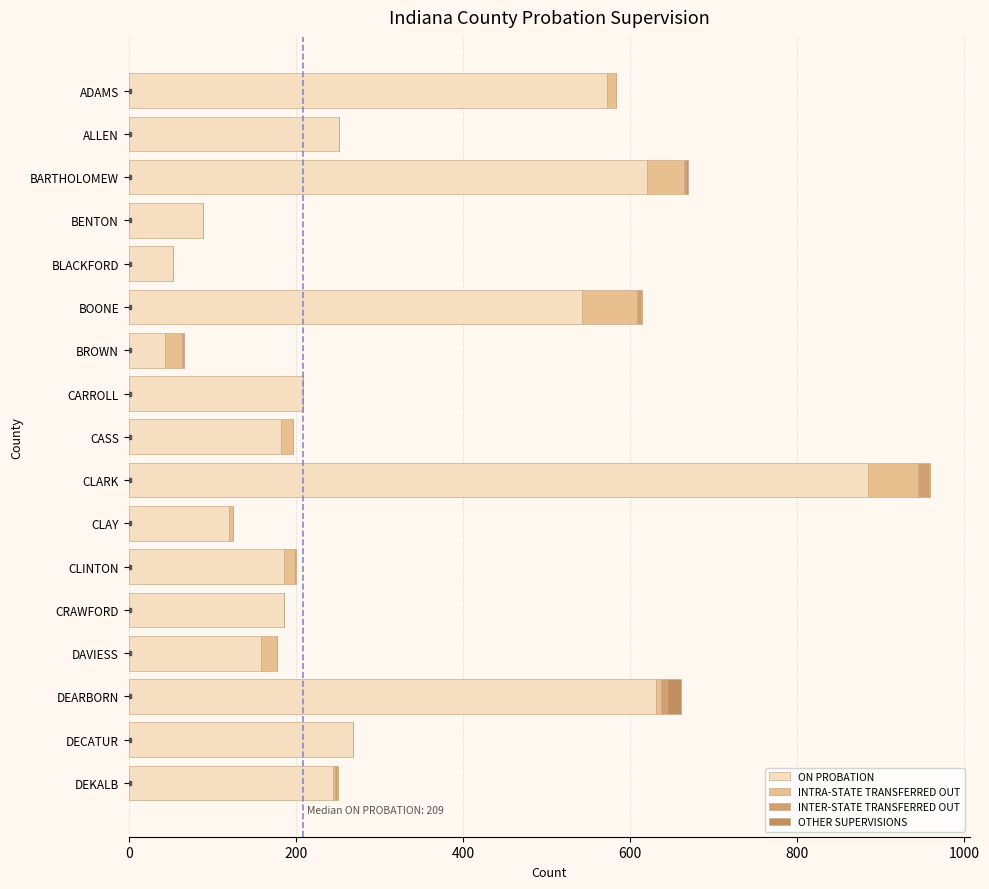

How many data points does each series have?

17